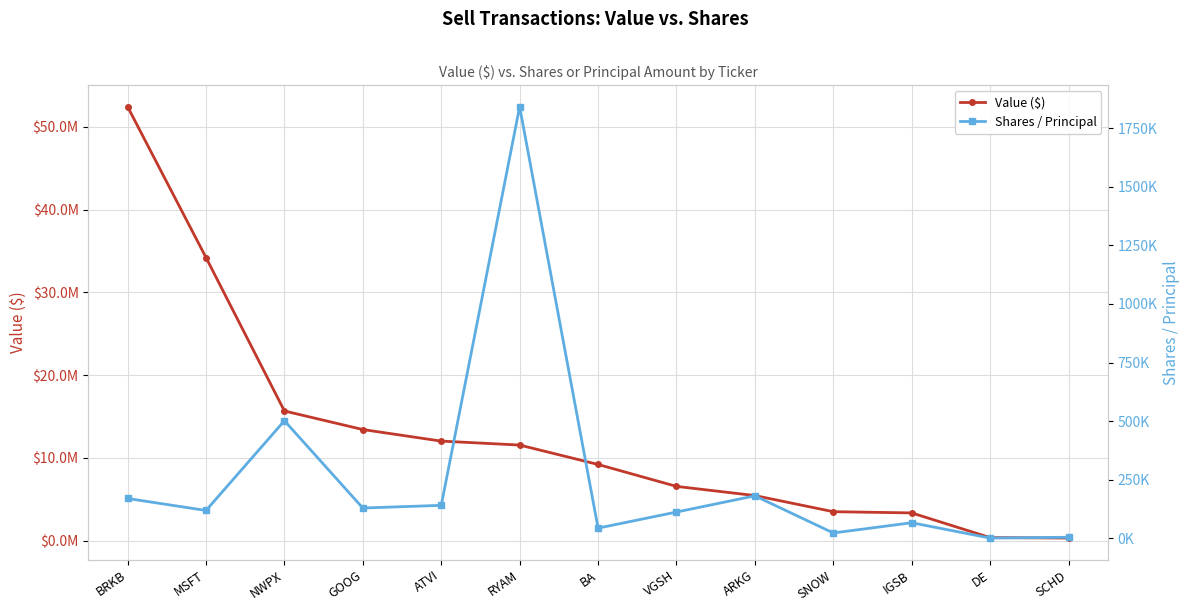

Reading right to left, what are all the values shown in this chart?

Value ($): SCHD=308956	DE=366225	IGSB=3347365	SNOW=3494823	ARKG=5443783	VGSH=6552558	BA=9201453	RYAM=11547302	ATVI=12024034	GOOG=13420264	NWPX=15664343	MSFT=34201250	BRKB=52426367
Shares / Principal: SCHD=4223	DE=887	IGSB=66232	SNOW=22651	ARKG=181037	VGSH=111933	BA=43315	RYAM=1841675	ATVI=140484	GOOG=129041	NWPX=501580	MSFT=118631	BRKB=169791